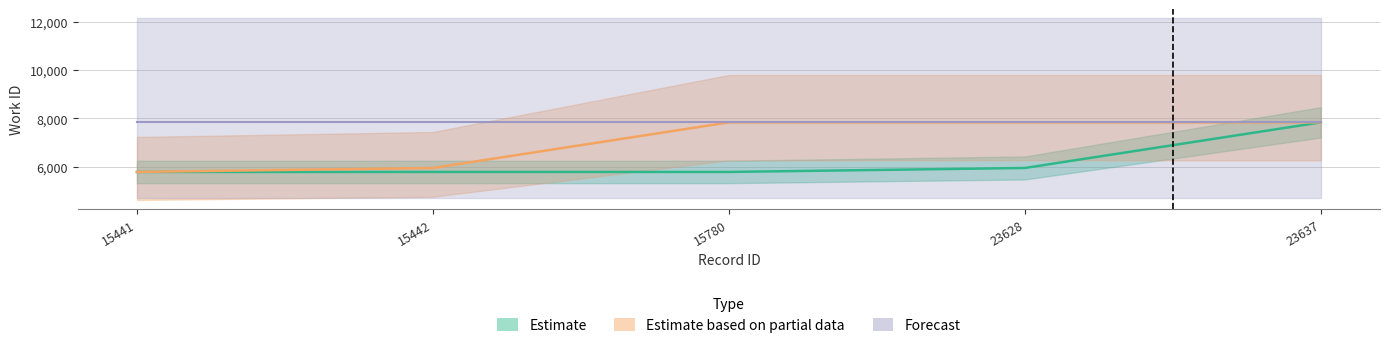

Rank the categories by Estimate based on partial data value from highest to lowest.

15780, 23628, 23637, 15442, 15441